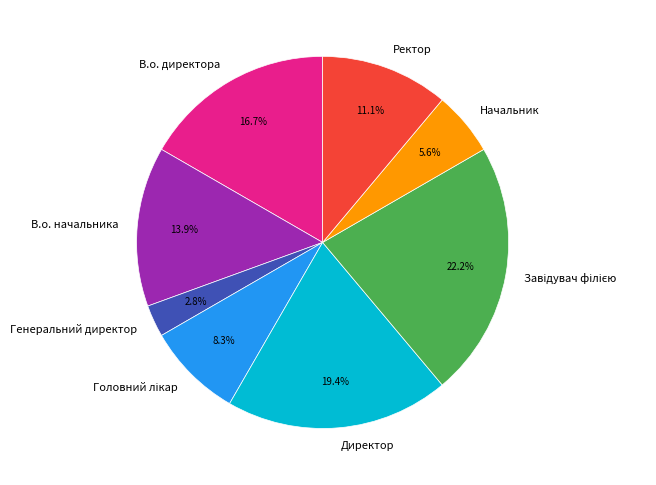

Which slice is the smallest?

Генеральний директор